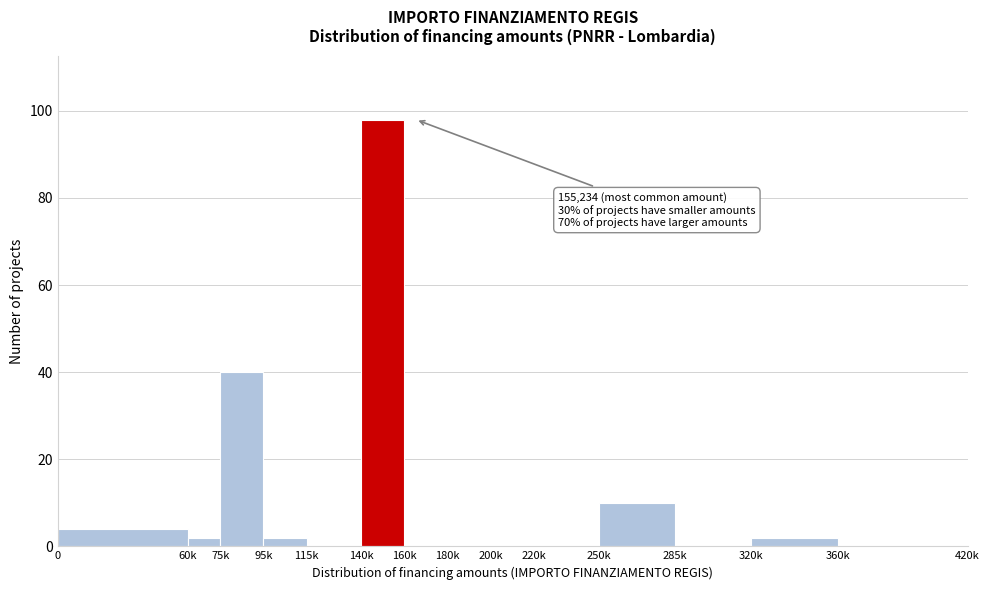

Reading left to right, transcribe all the data shown in this chart.

0=4	60k=2	75k=40	95k=2	115k=0	140k=98	160k=0	180k=0	200k=0	220k=0	250k=10	285k=0	320k=2	360k=0